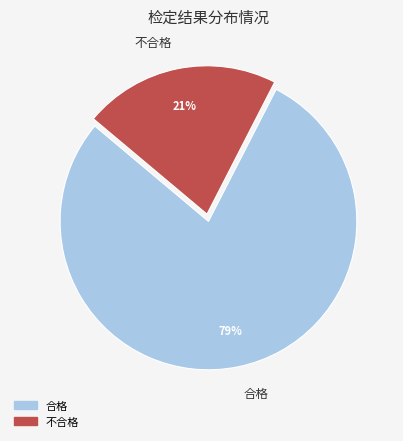

Do 合格 and 不合格 together represent more than half of the pie?

Yes